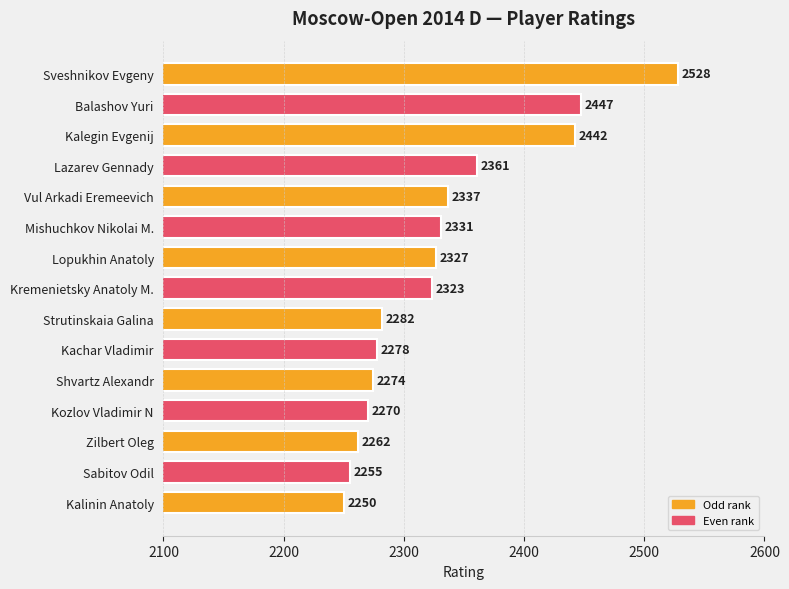

List the labels in order of value, largest first.

Sveshnikov Evgeny, Balashov Yuri, Kalegin Evgenij, Lazarev Gennady, Vul Arkadi Eremeevich, Mishuchkov Nikolai M., Lopukhin Anatoly, Kremenietsky Anatoly M., Strutinskaia Galina, Kachar Vladimir, Shvartz Alexandr, Kozlov Vladimir N, Zilbert Oleg, Sabitov Odil, Kalinin Anatoly